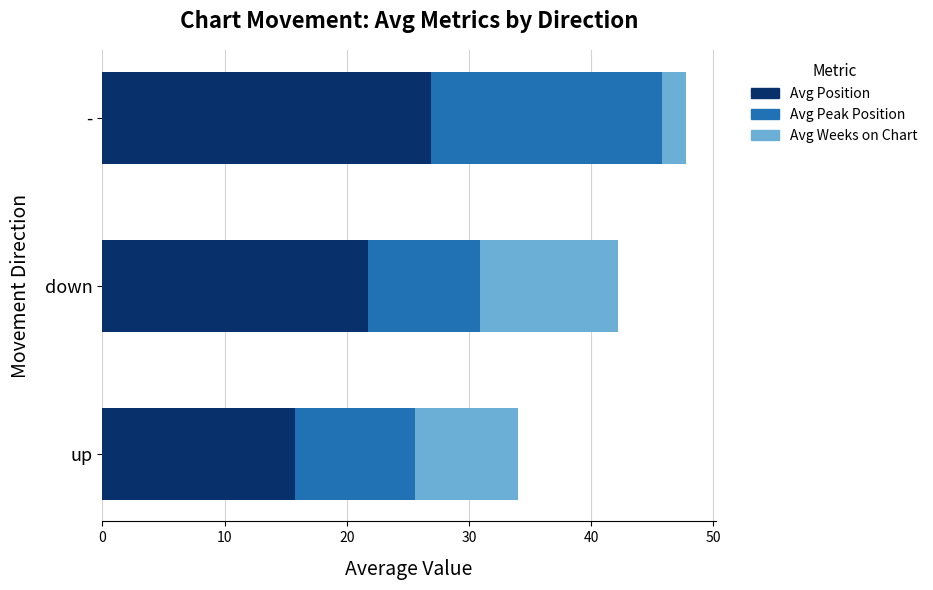

What is the average value of the Avg Position series?

21.5